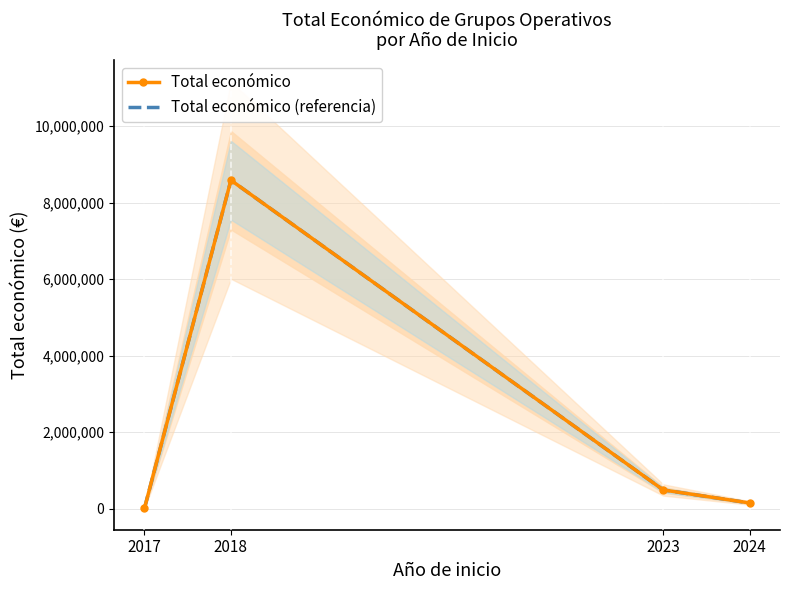

How many data points in Total económico are less than 489999?

2